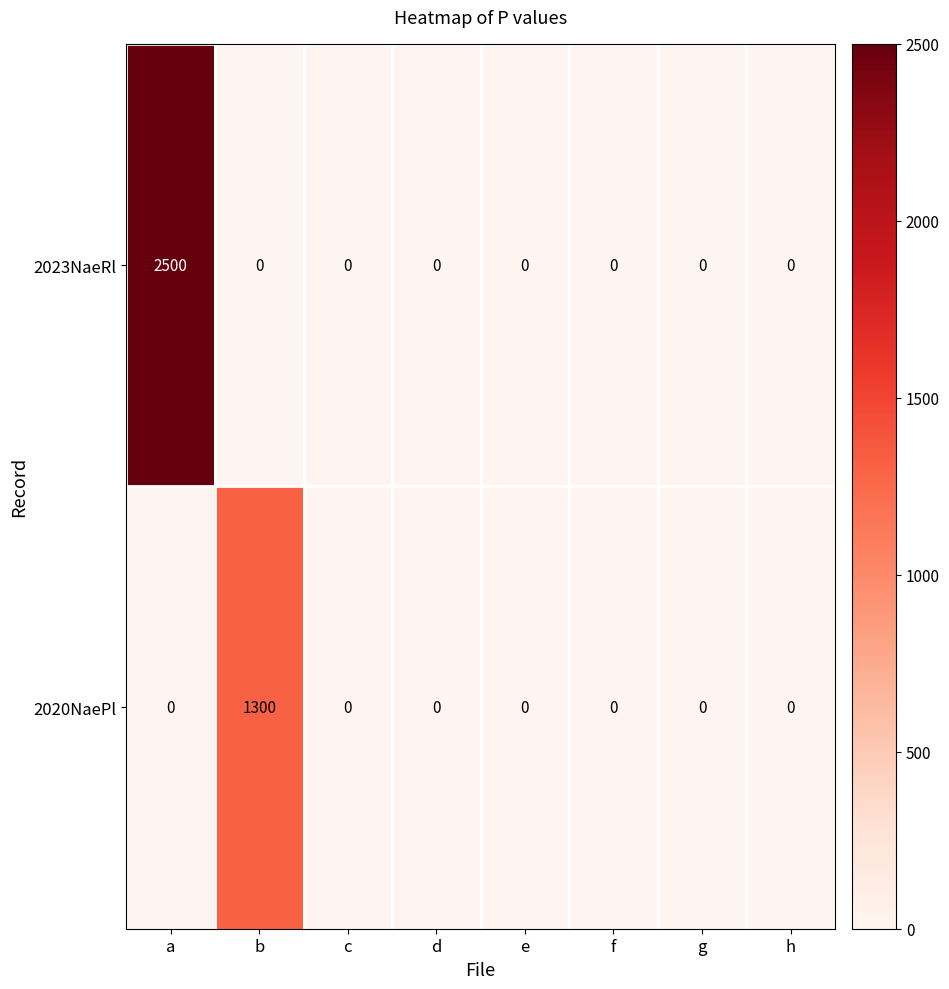

What is the maximum value for 2020NaePl?

1300